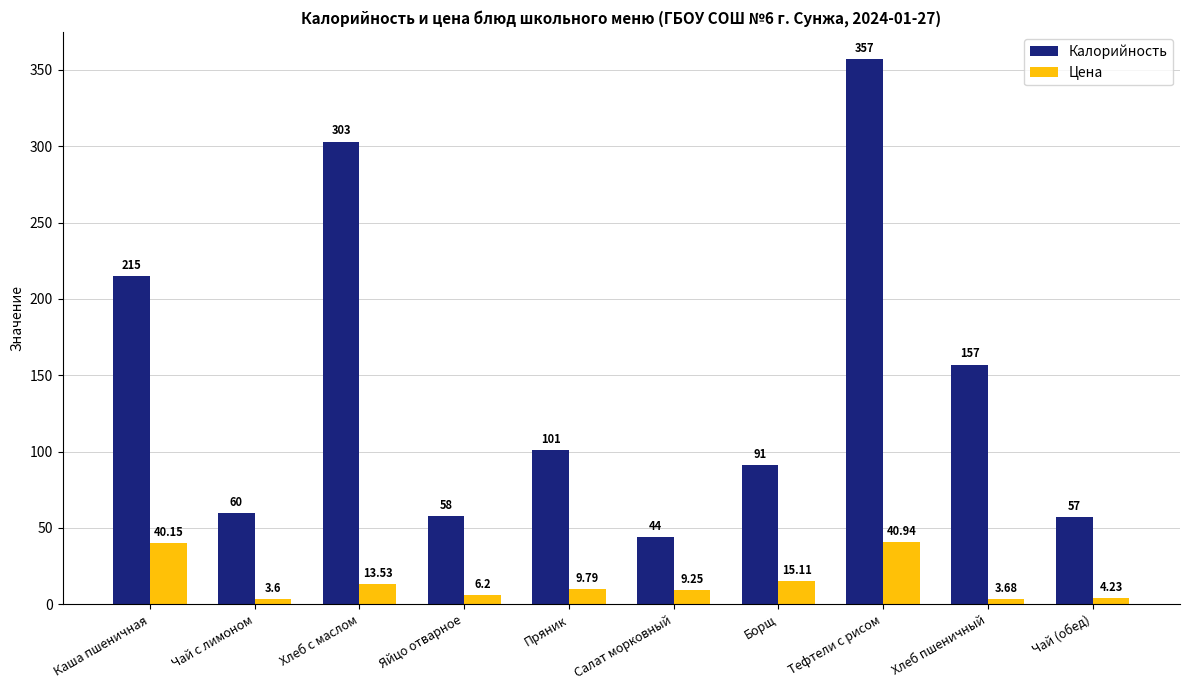

At which label does Цена first exceed 9?

Каша пшеничная